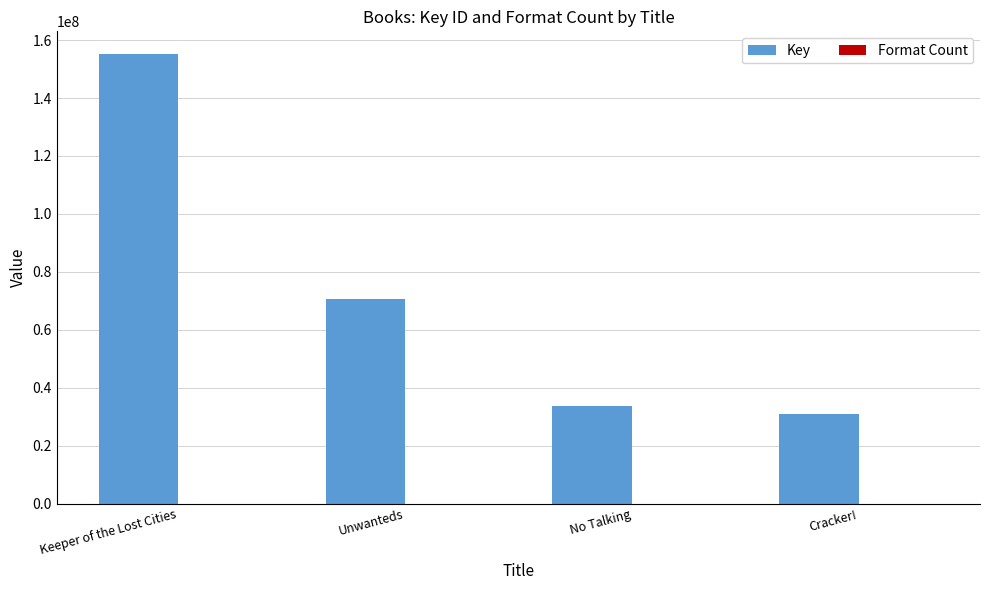

At which category is the sum across all series the highest?

Keeper of the Lost Cities